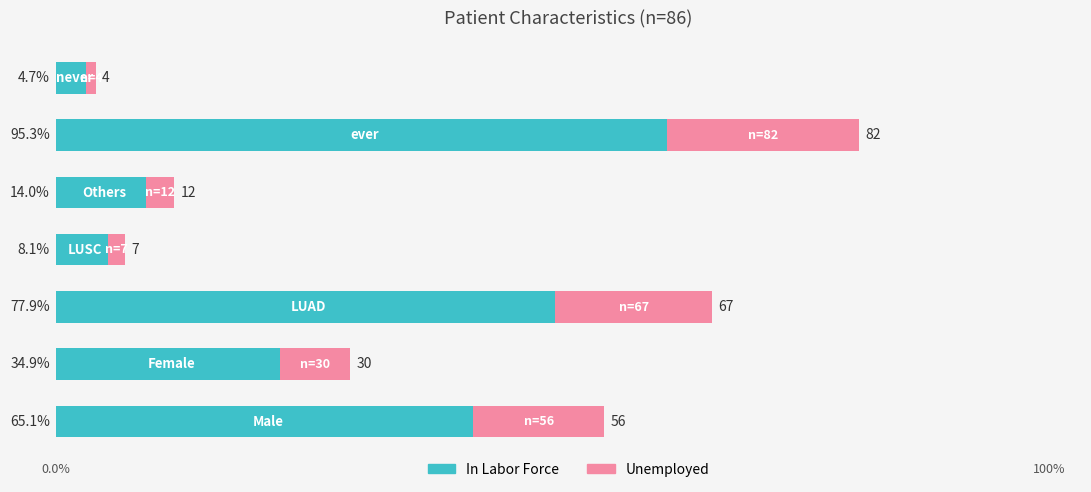

What are all the series names shown in the legend?

In Labor Force, Unemployed